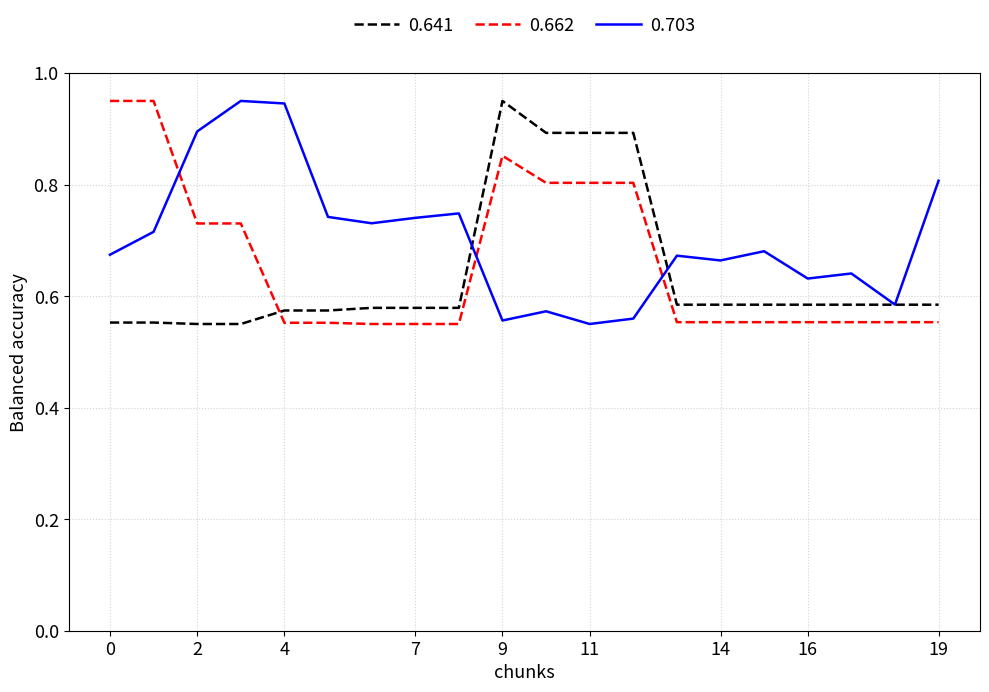

Which series ends up on top after the final intersection of 0.662 and 0.641?

0.641